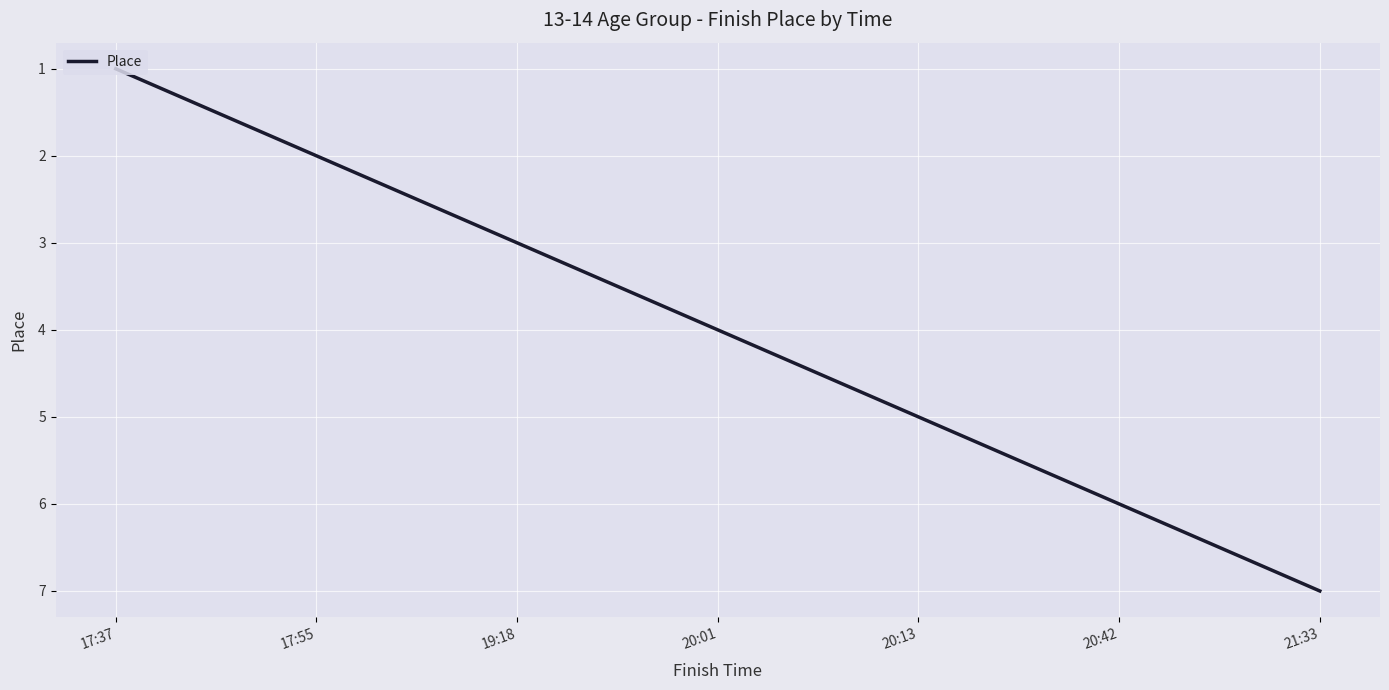

Count the number of categories in the chart.

7